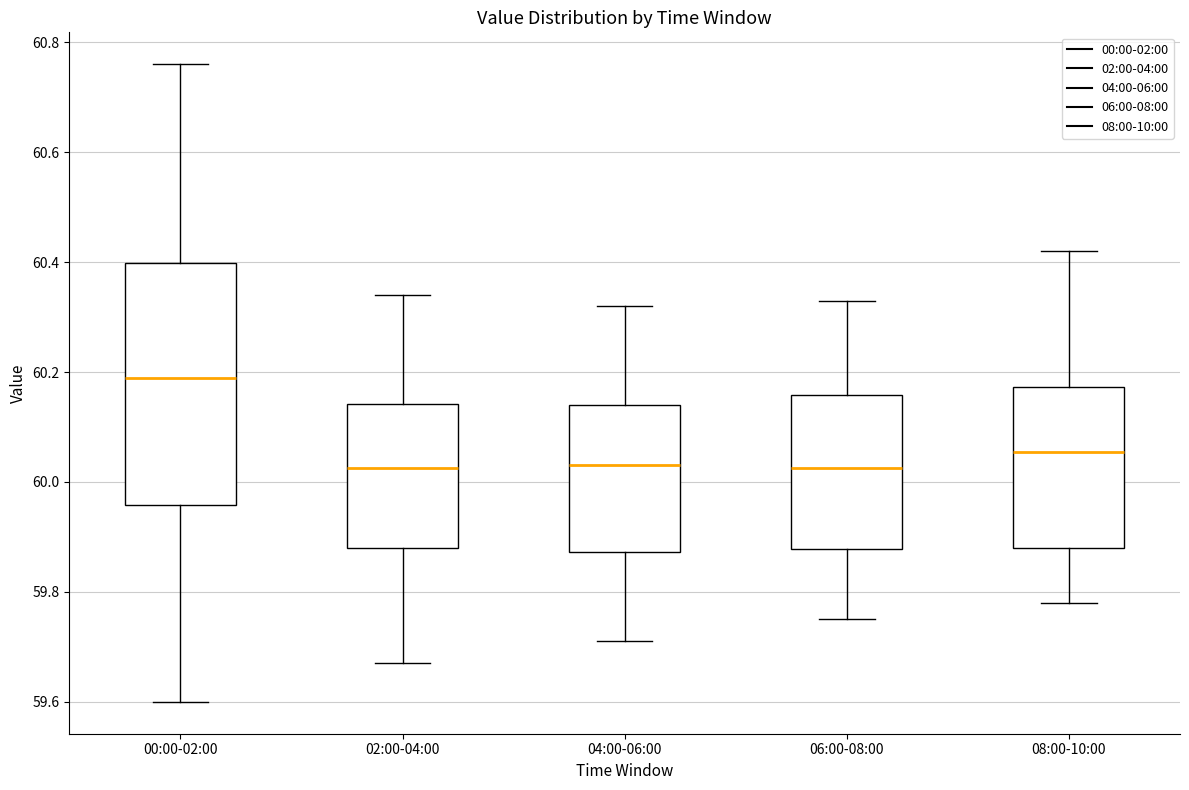

Where is the lower edge of the box for 04:00-06:00 on the y-axis? The values are not printed on the chart, so give them approximately, as read against the axis.

59.88